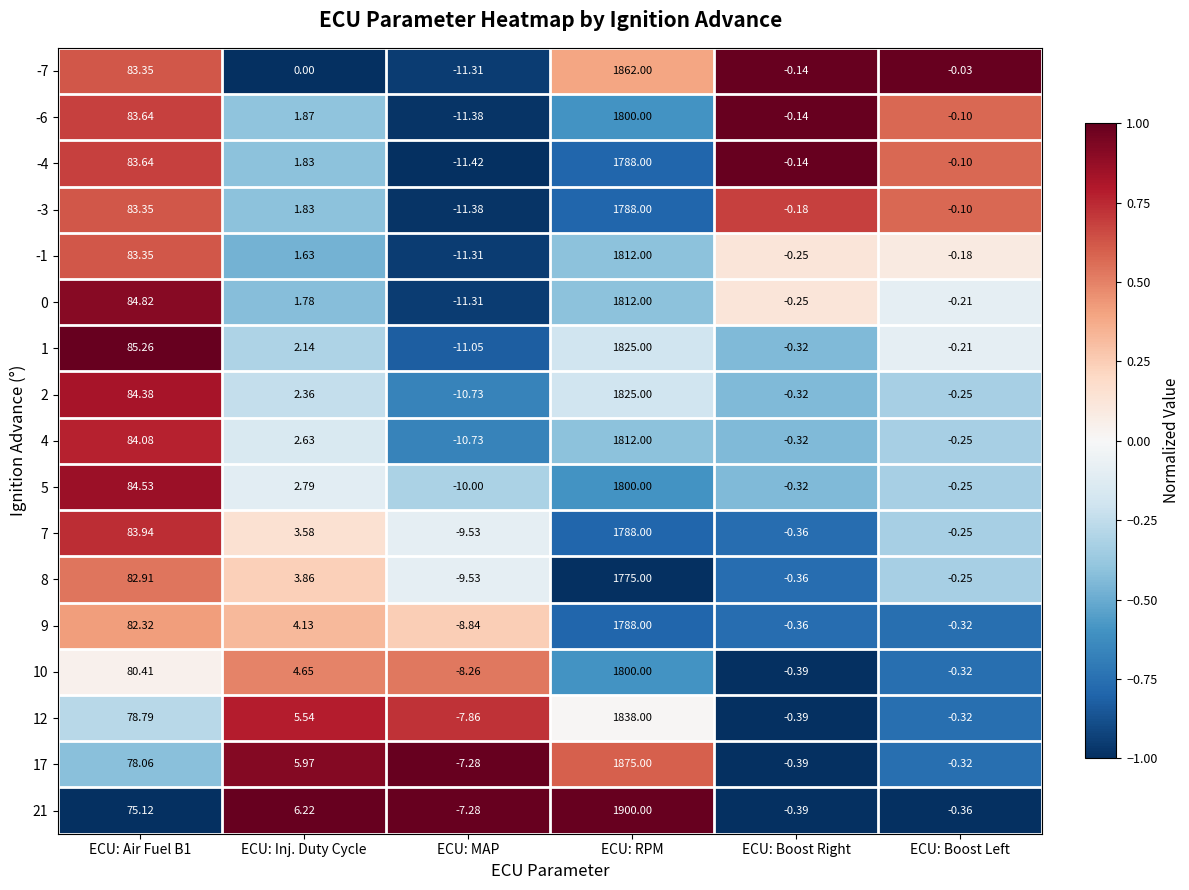

At which category is the sum across all series the highest?

ECU: RPM